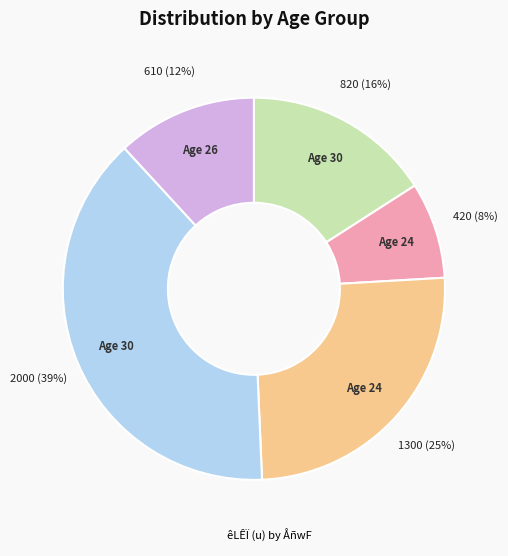

To the nearest percent, what is the difference between the largest and smallest slice percentages?

31%